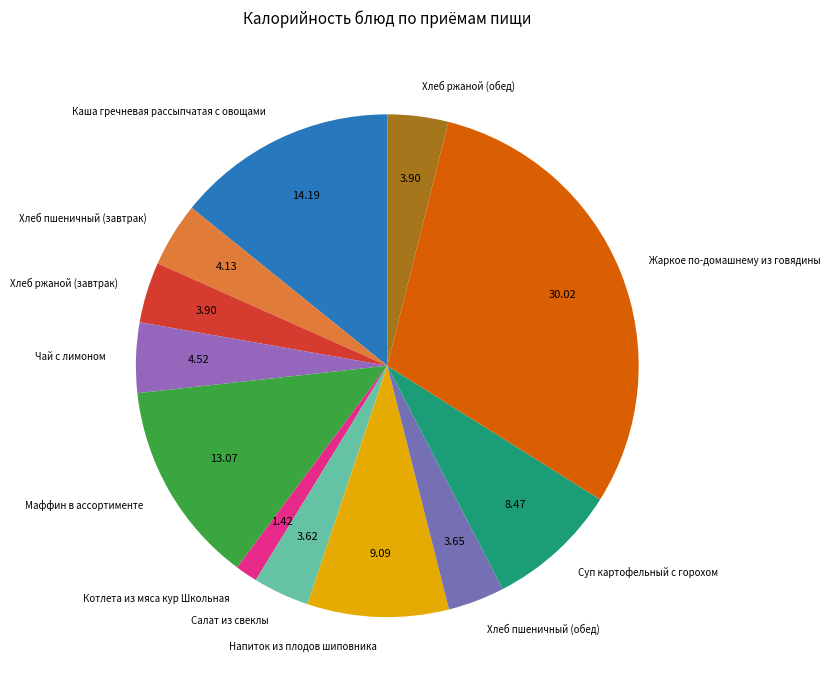

Approximately how many times larger is the value at Салат из свеклы compared to Хлеб пшеничный (завтрак)?

0.9